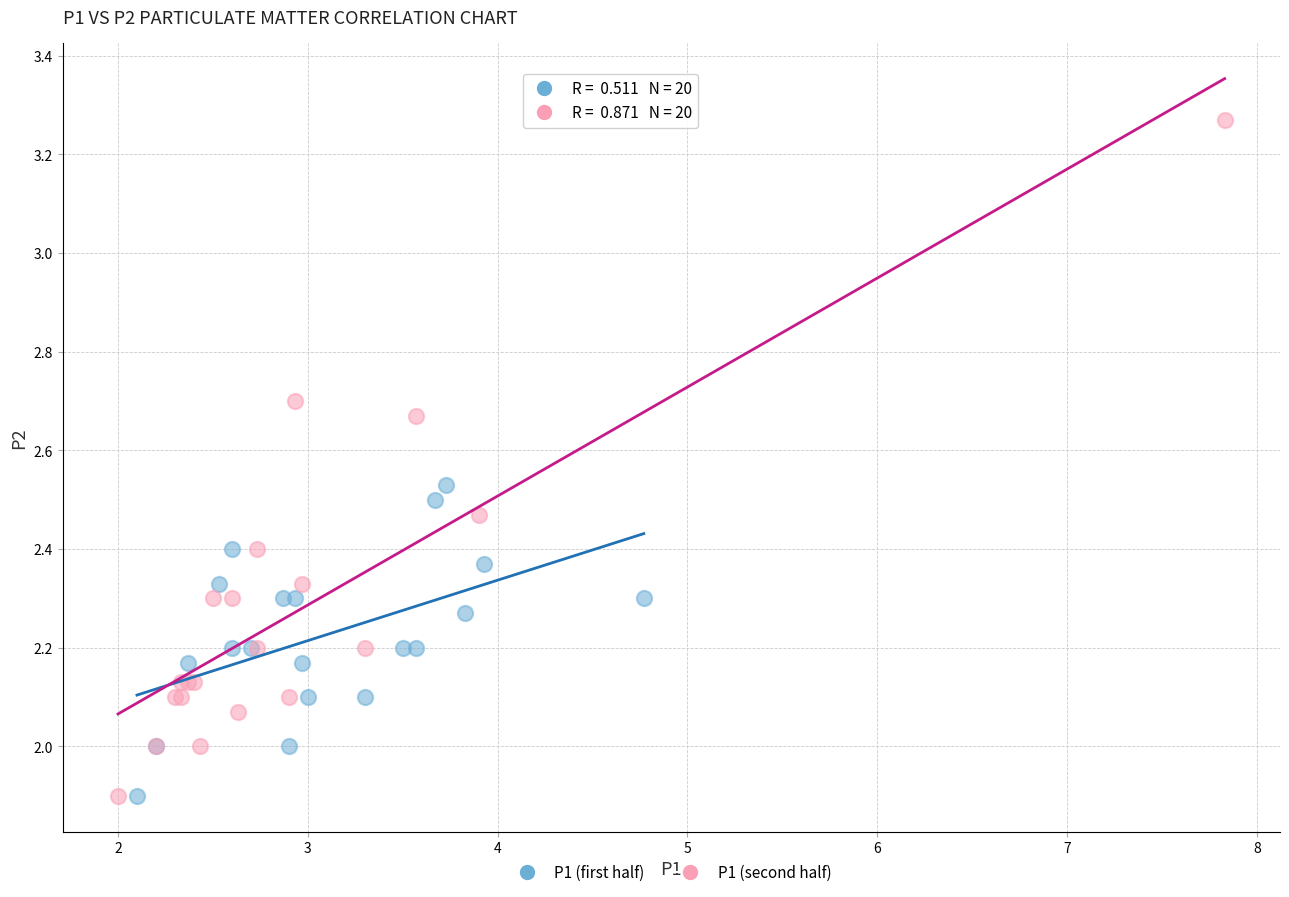

Which series reaches the maximum Y coordinate?

P1 (second half)